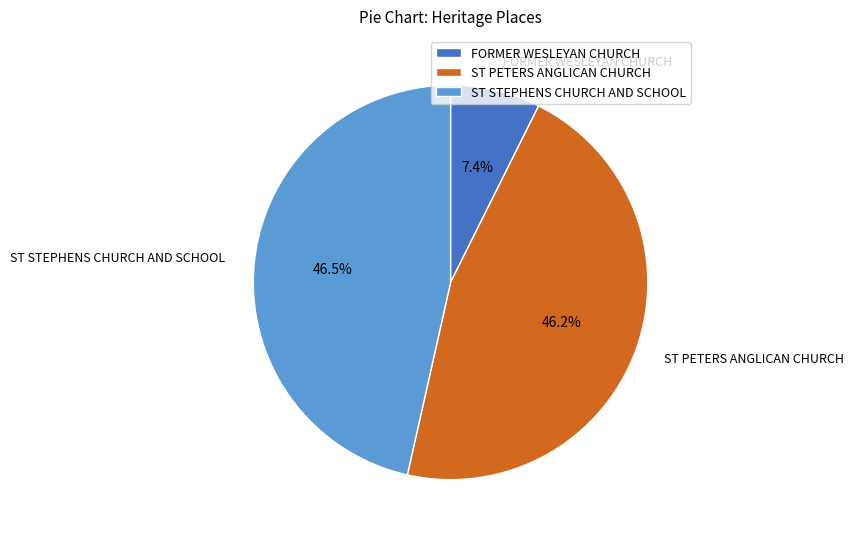

Approximately how many times larger is the value at FORMER WESLEYAN CHURCH compared to ST PETERS ANGLICAN CHURCH?

0.2